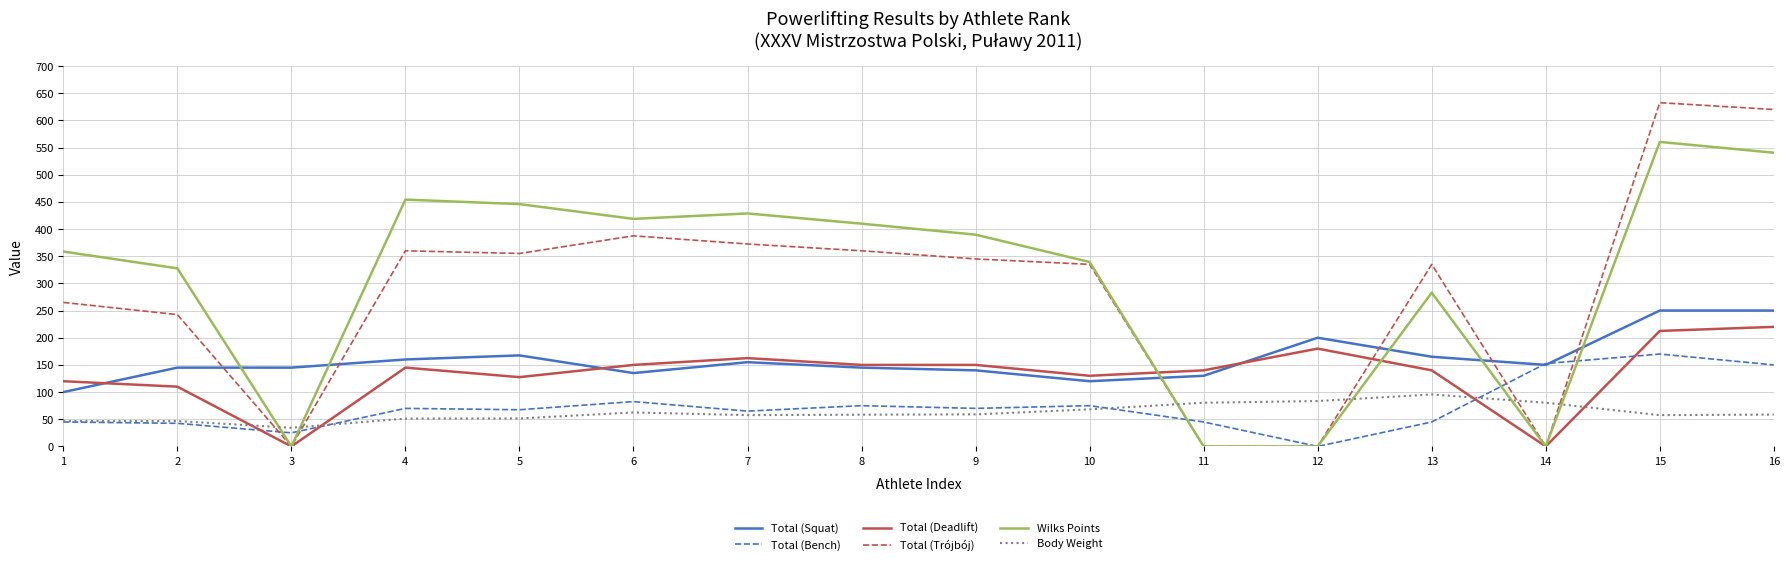

Between 1 and 8, which series saw the biggest shift?

Total (Trójbój)